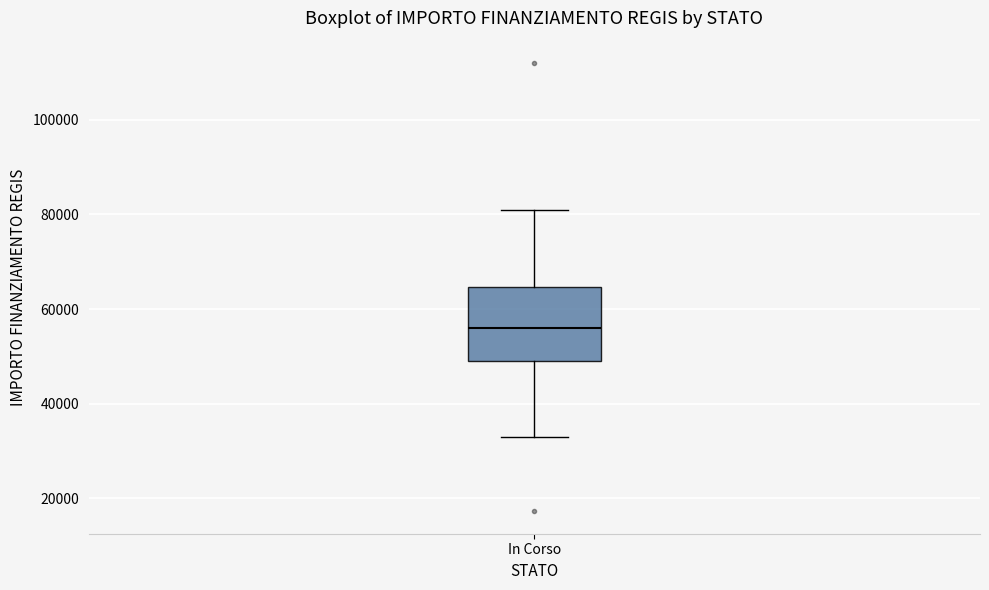

Read this box plot against the y-axis: the position of the median line, the range covered by the box, and the ends of both whiskers. The values are not printed on the chart, so give them approximately, as read against the axis.

median 56000, box 50000 to 64000, whiskers 32000 to 80000